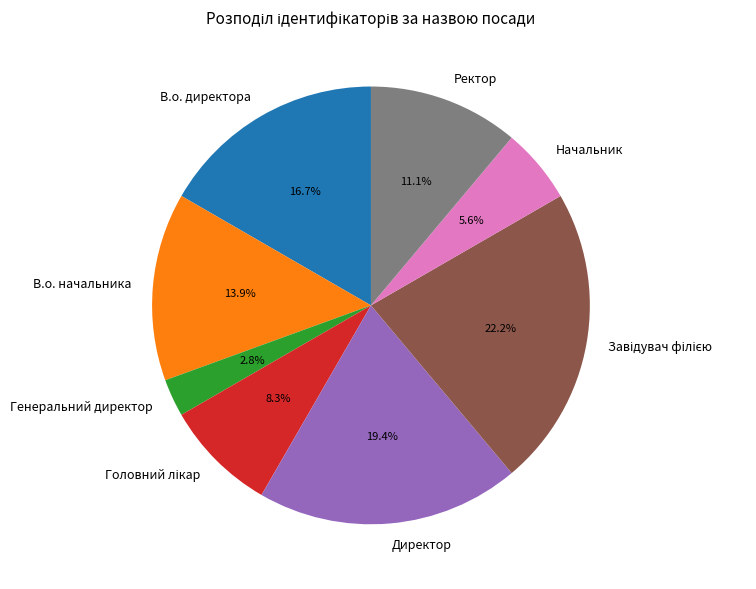

How many slices are in this pie chart?

8